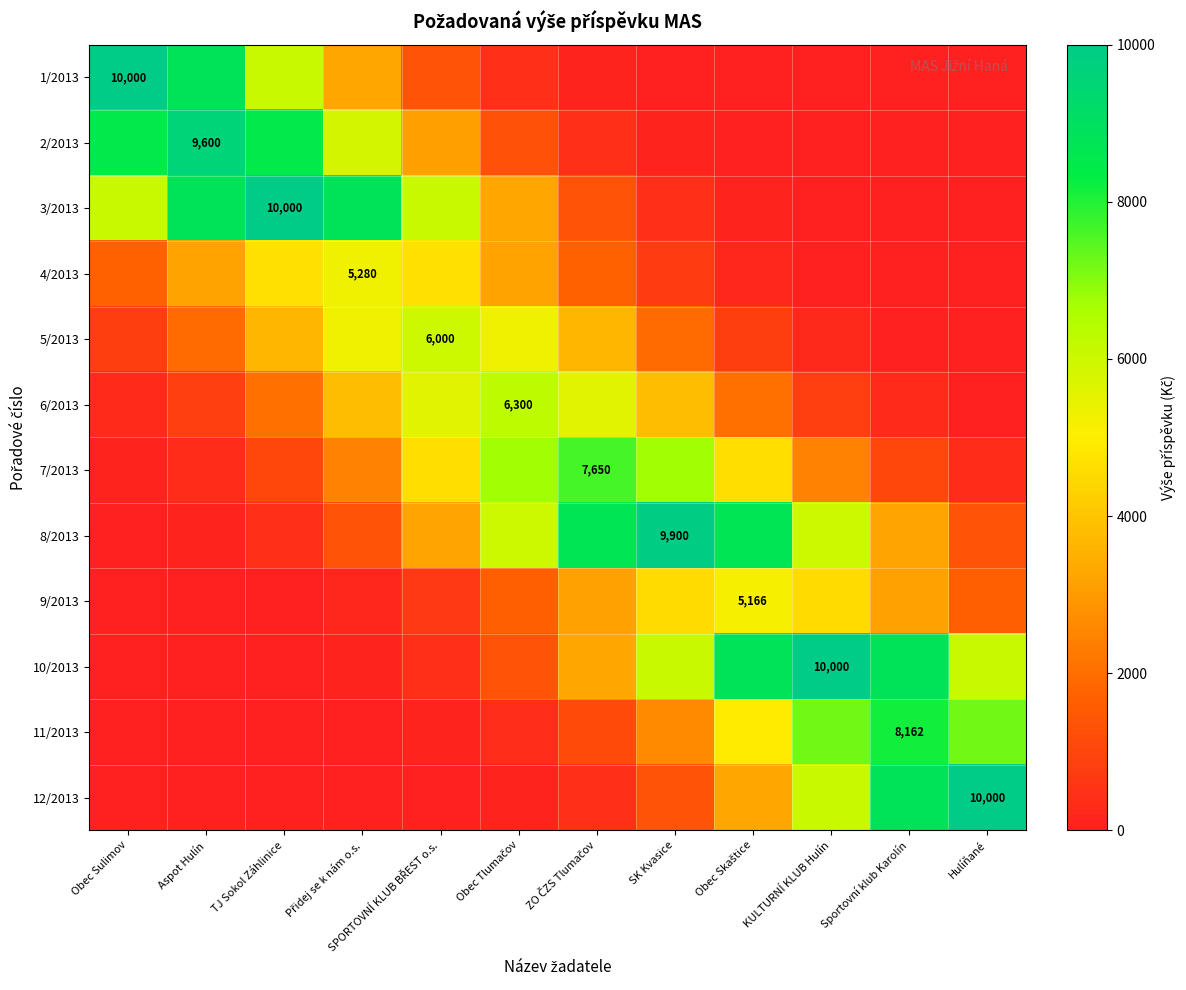

What is the sum of all 9/2013 values?

24901.5